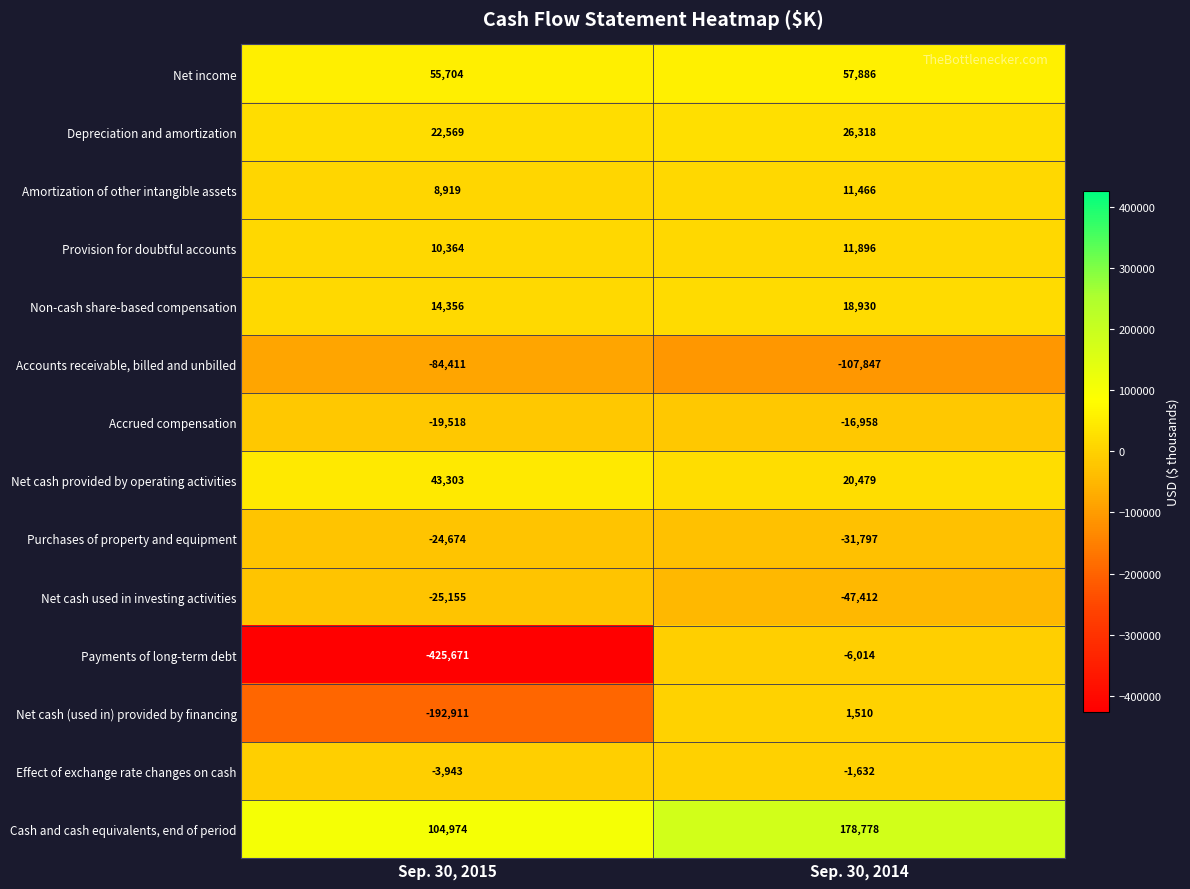

The Depreciation and amortization series shows 9644 at Sep. 30, 2014. True or false?

False